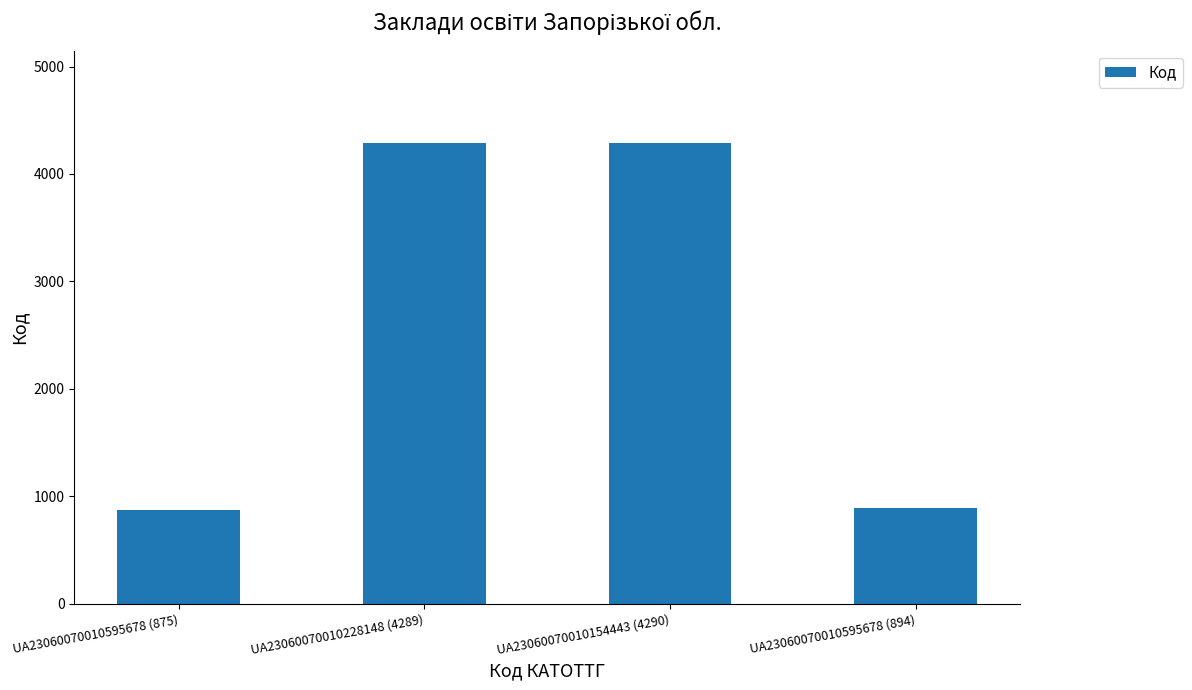

What is the label of the 3rd bar from the left?

UA23060070010154443 (4290)